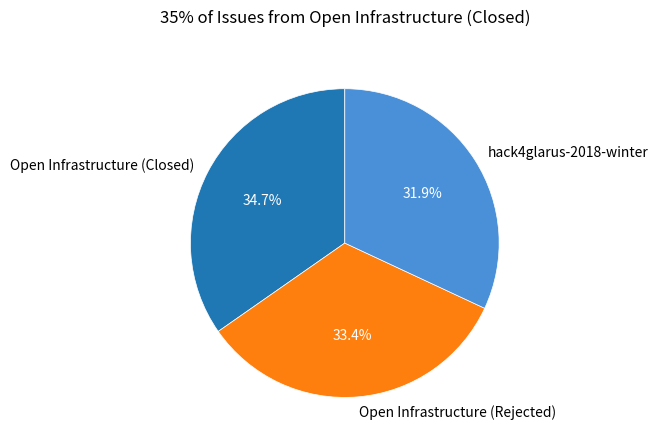

Count the number of slices in the pie.

3